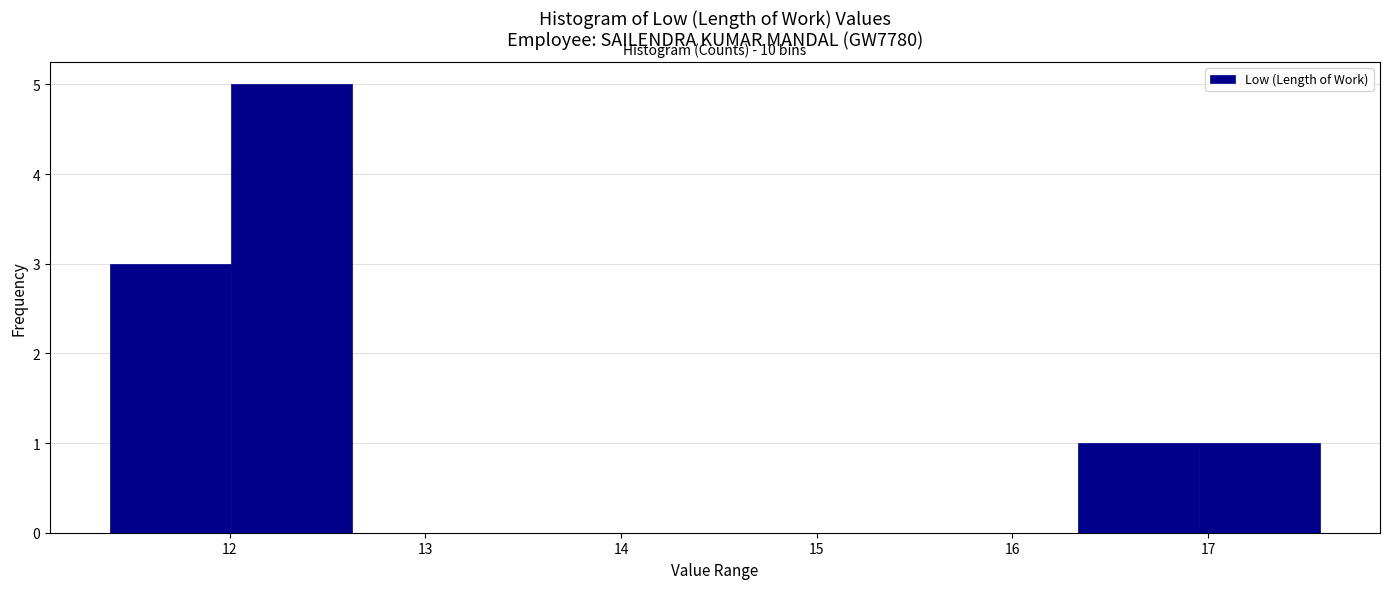

Which range on the x-axis has the tallest bar?

12.0 to 12.6